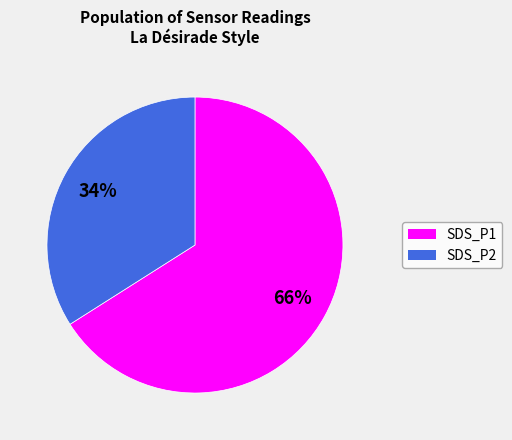

Does SDS_P1 account for over 50% of the chart?

Yes